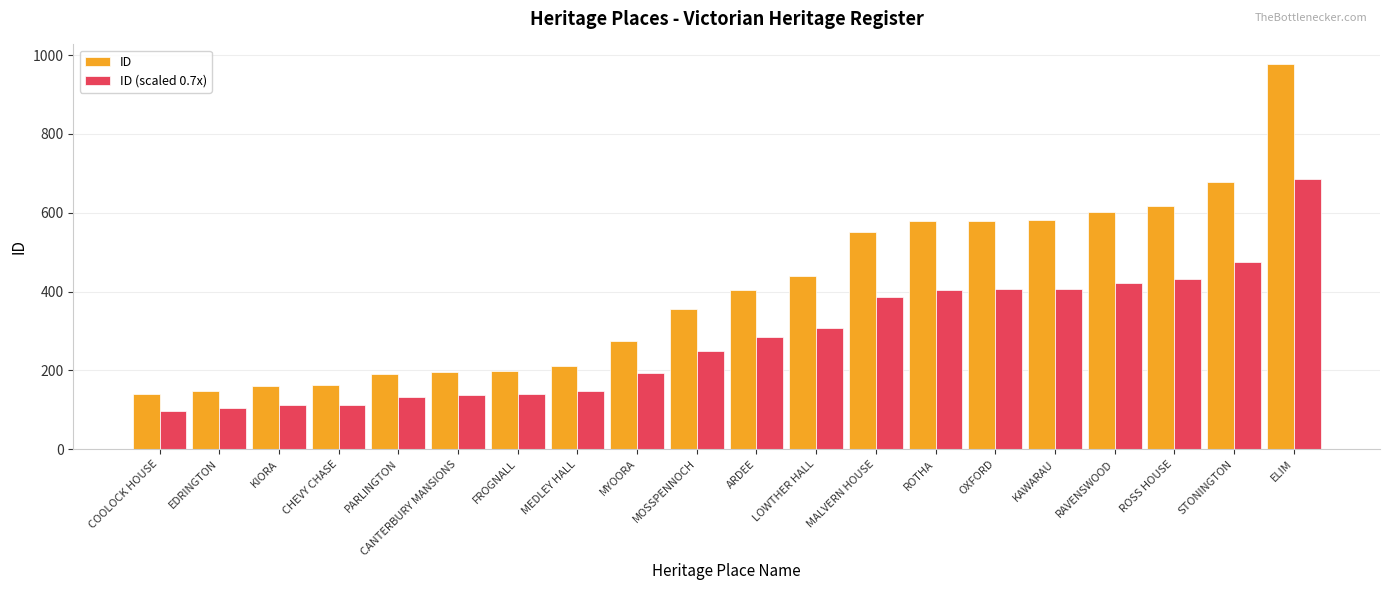

What is the label of the 7th bar from the right?

ROTHA